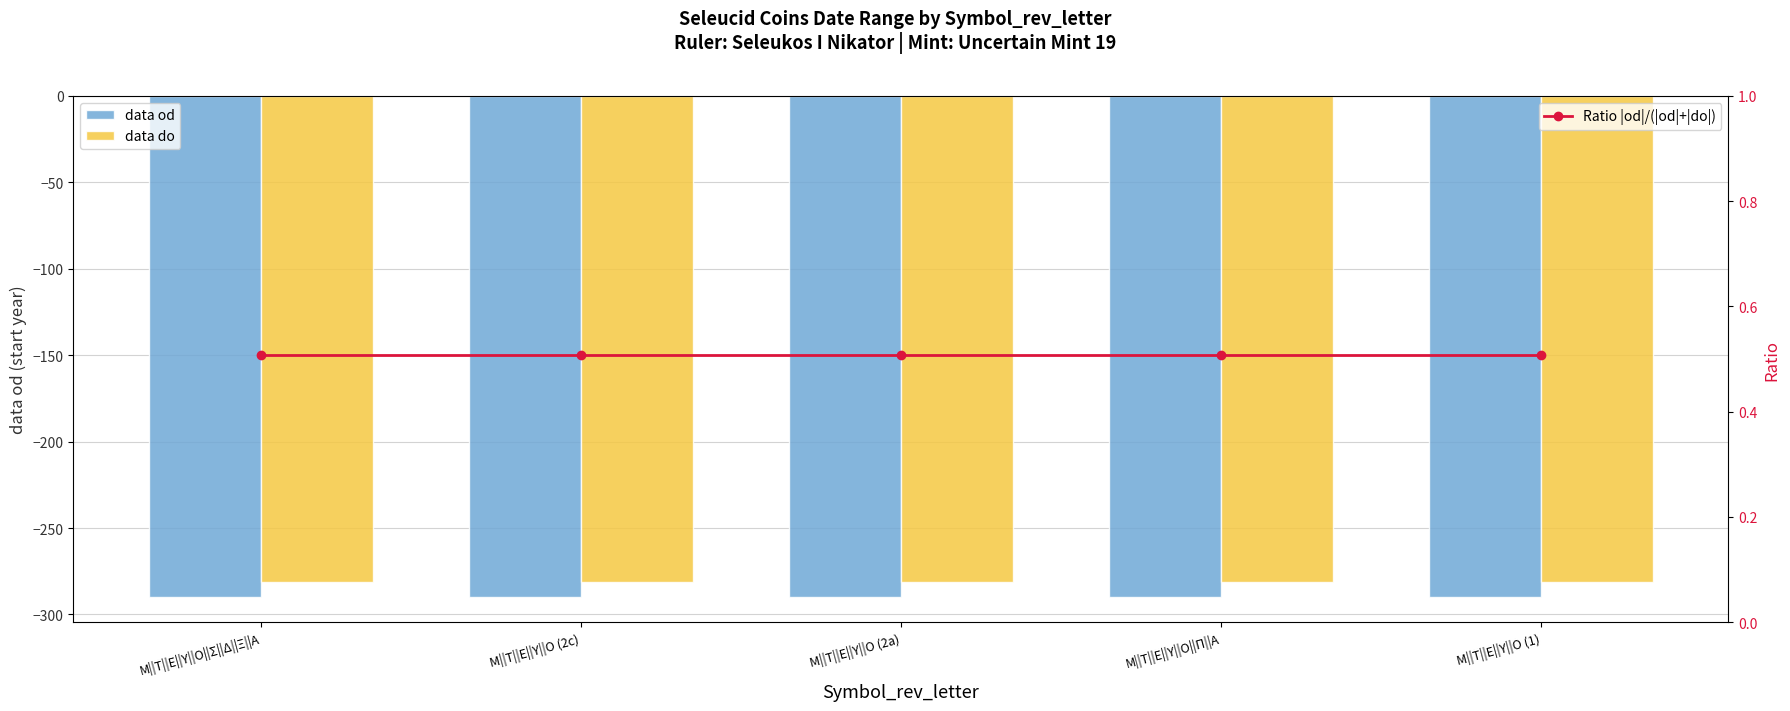

Which series has the widest spread of values?

data od